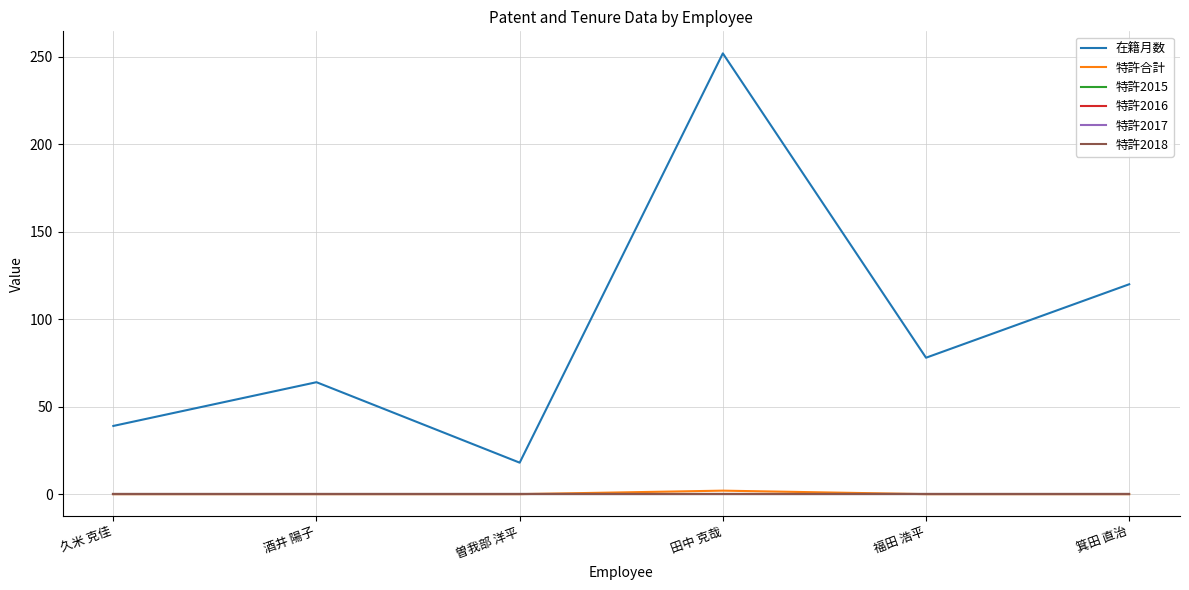

Is this an area chart (filled region under the line)?

No